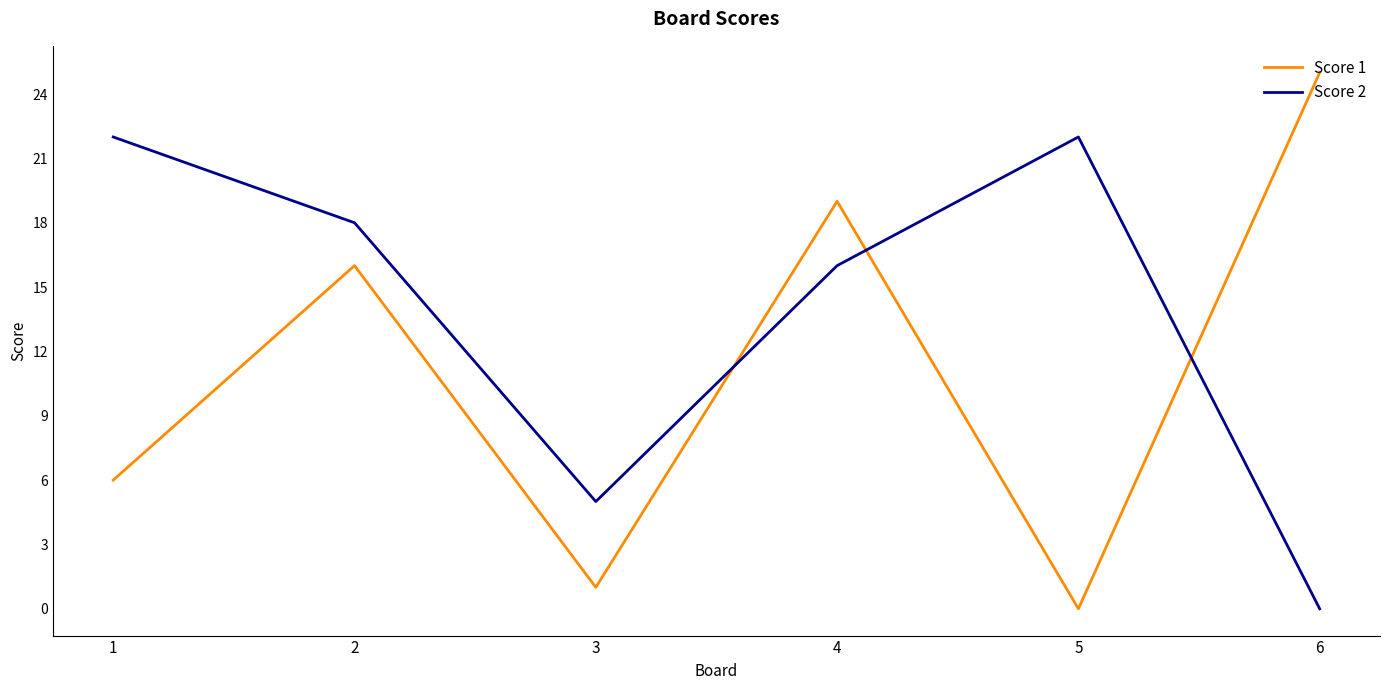

Reading left to right, list all the values displayed in this chart.

Score 1: 6	16	1	19	0	25
Score 2: 22	18	5	16	22	0